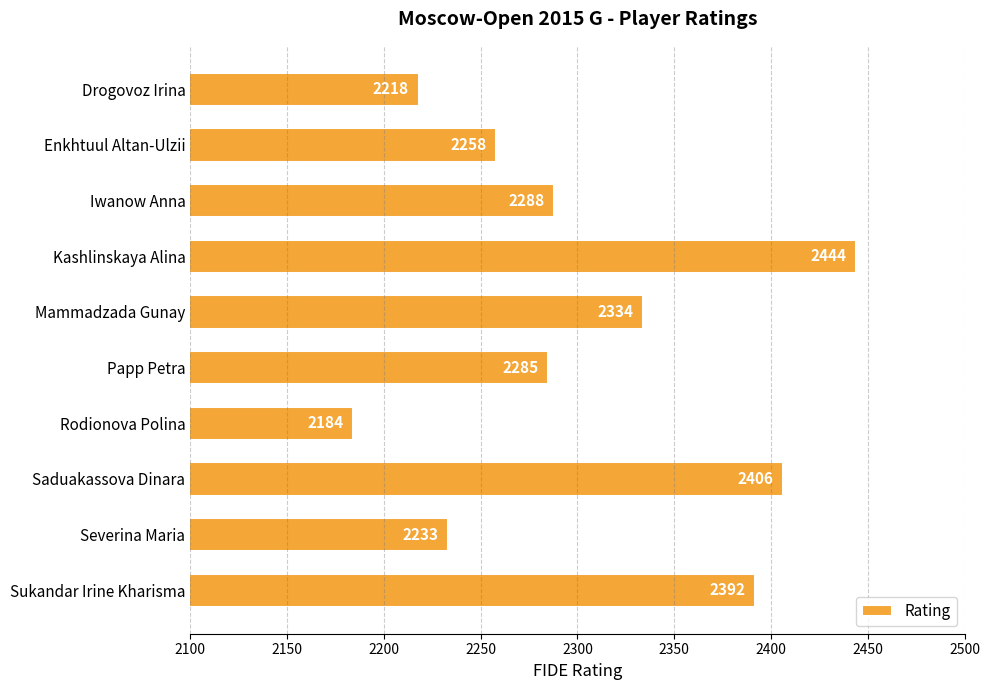

Rank the categories by value from lowest to highest.

Rodionova Polina, Drogovoz Irina, Severina Maria, Enkhtuul Altan-Ulzii, Papp Petra, Iwanow Anna, Mammadzada Gunay, Sukandar Irine Kharisma, Saduakassova Dinara, Kashlinskaya Alina